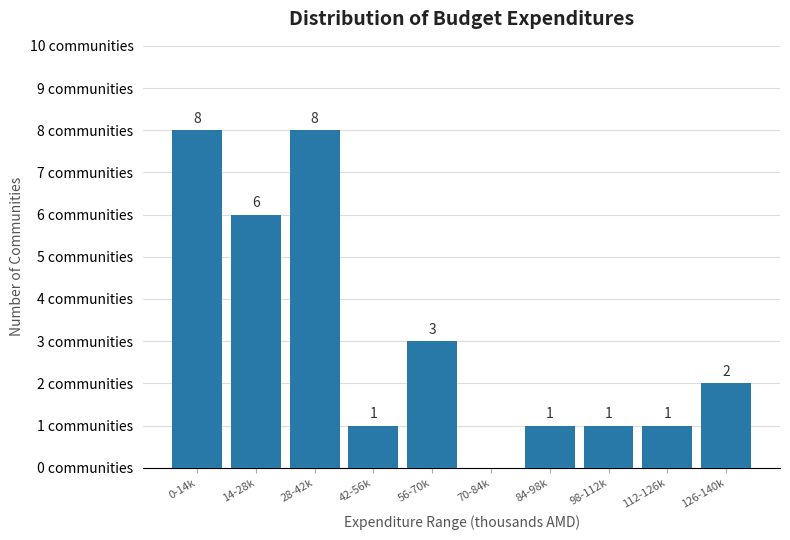

Which has a higher value, 126-140k or 70-84k?

126-140k